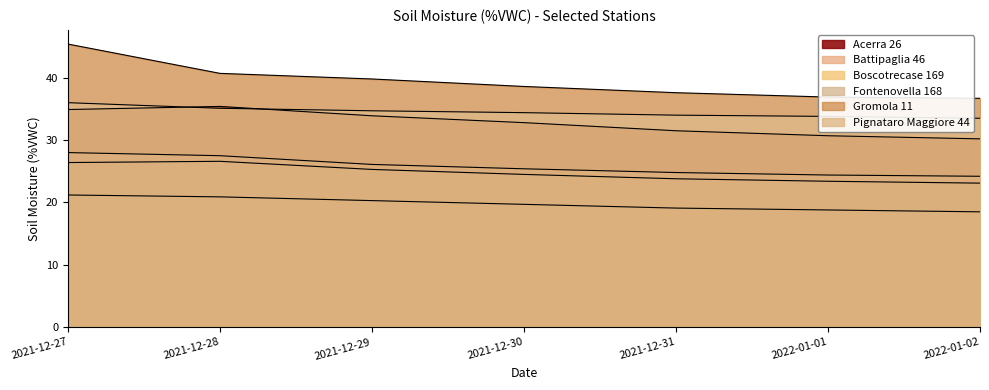

Reading left to right, transcribe all the data shown in this chart.

Acerra 26: 2021-12-27=34.9	2021-12-28=35.4	2021-12-29=33.9	2021-12-30=32.8	2021-12-31=31.5	2022-01-01=30.7	2022-01-02=30.2
Battipaglia 46: 2021-12-27=28.0	2021-12-28=27.5	2021-12-29=26.1	2021-12-30=25.4	2021-12-31=24.8	2022-01-01=24.4	2022-01-02=24.2
Boscotrecase 169: 2021-12-27=21.2	2021-12-28=20.9	2021-12-29=20.3	2021-12-30=19.7	2021-12-31=19.1	2022-01-01=18.8	2022-01-02=18.5
Fontenovella 168: 2021-12-27=26.4	2021-12-28=26.6	2021-12-29=25.3	2021-12-30=24.5	2021-12-31=23.8	2022-01-01=23.4	2022-01-02=23.1
Gromola 11: 2021-12-27=45.4	2021-12-28=40.7	2021-12-29=39.8	2021-12-30=38.6	2021-12-31=37.6	2022-01-01=36.9	2022-01-02=36.7
Pignataro Maggiore 44: 2021-12-27=36.0	2021-12-28=35.1	2021-12-29=34.7	2021-12-30=34.4	2021-12-31=34.0	2022-01-01=33.8	2022-01-02=33.5